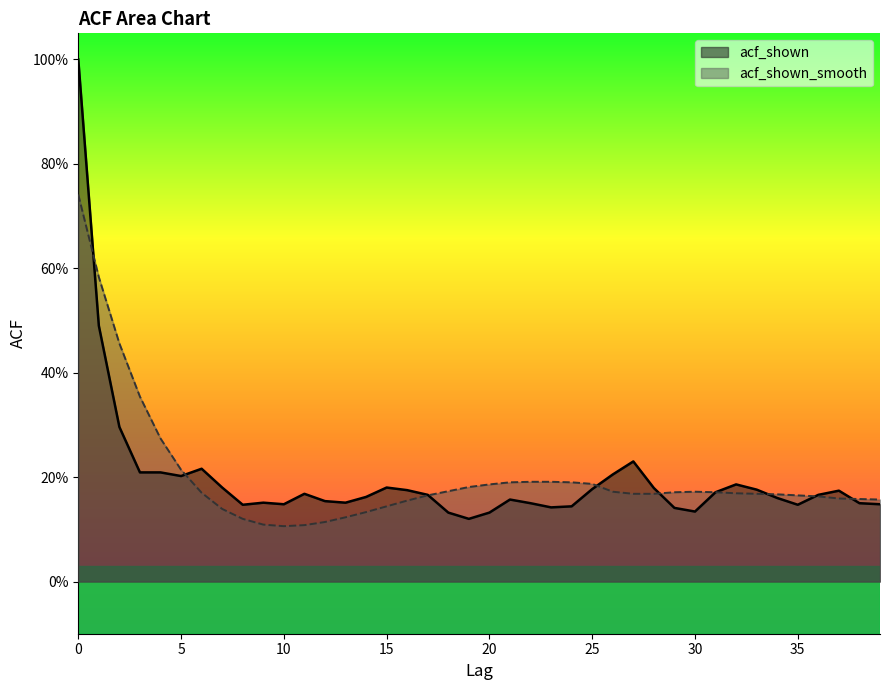

True or false: acf_shown_smooth has more than 1 interior local peaks.

False